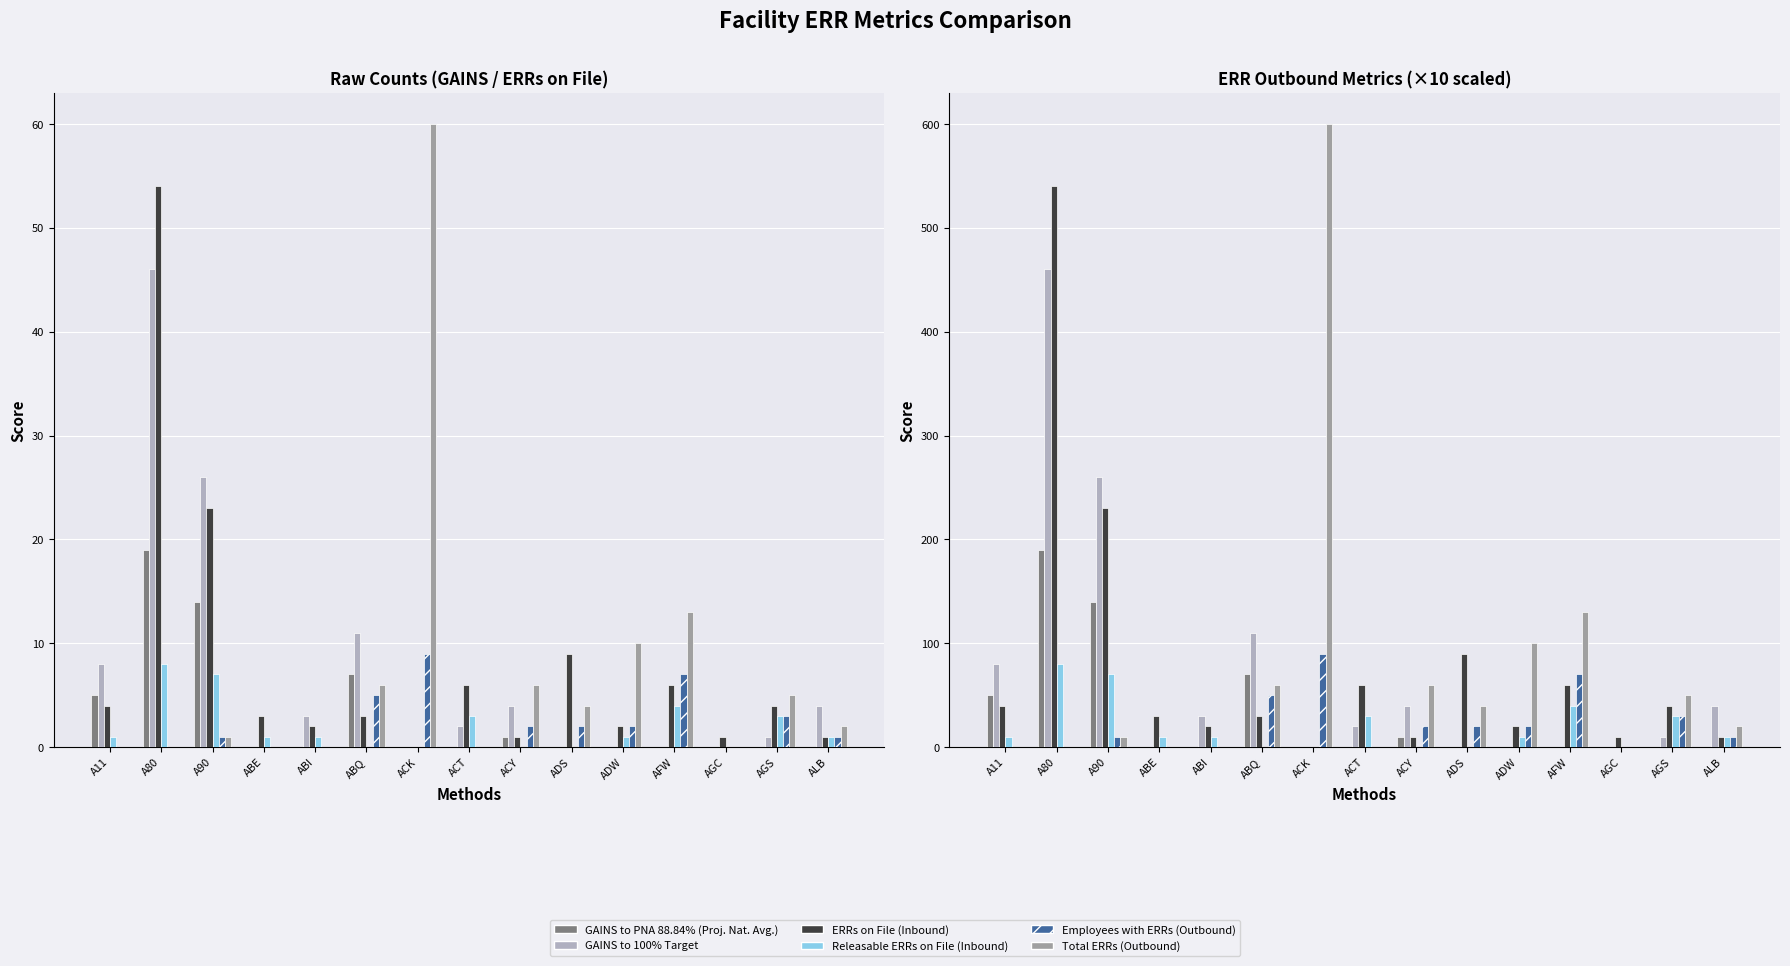

The value of Employees with ERRs (Outbound) at AGC is 34. True or false?

False